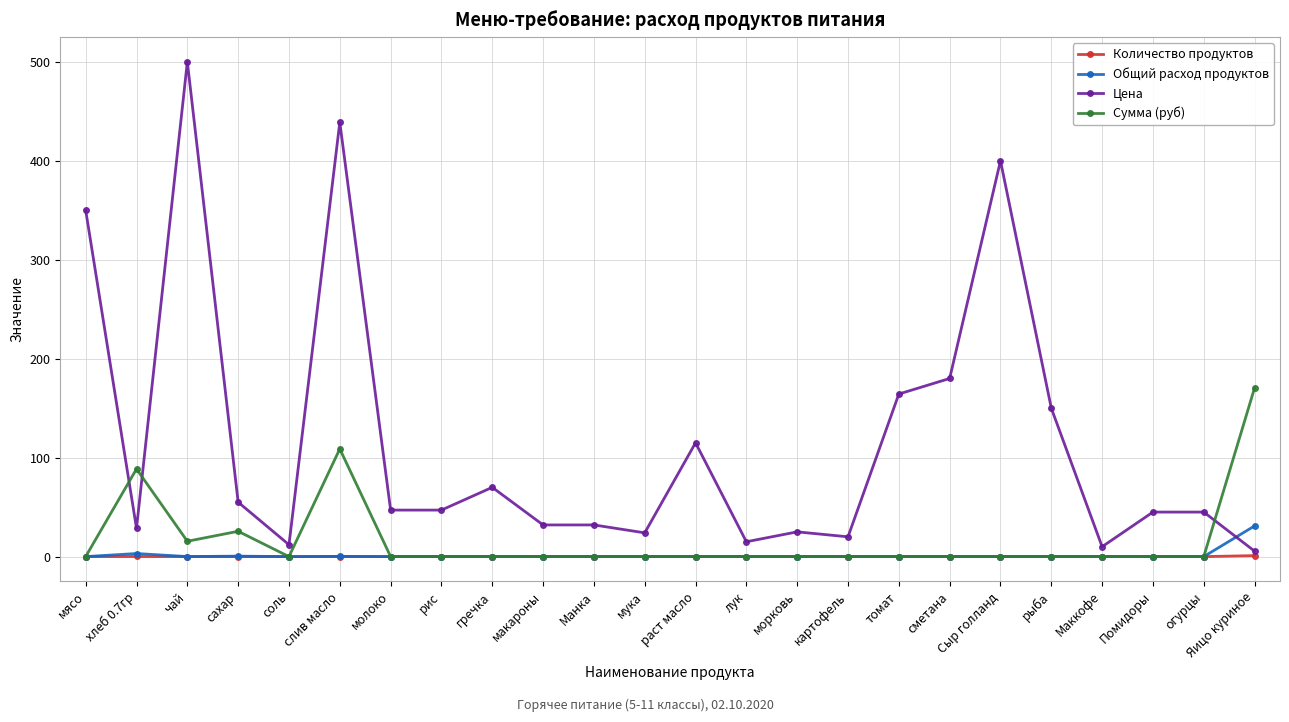

The Количество продуктов series shows 0.1 at хлеб 0.7гр. True or false?

True